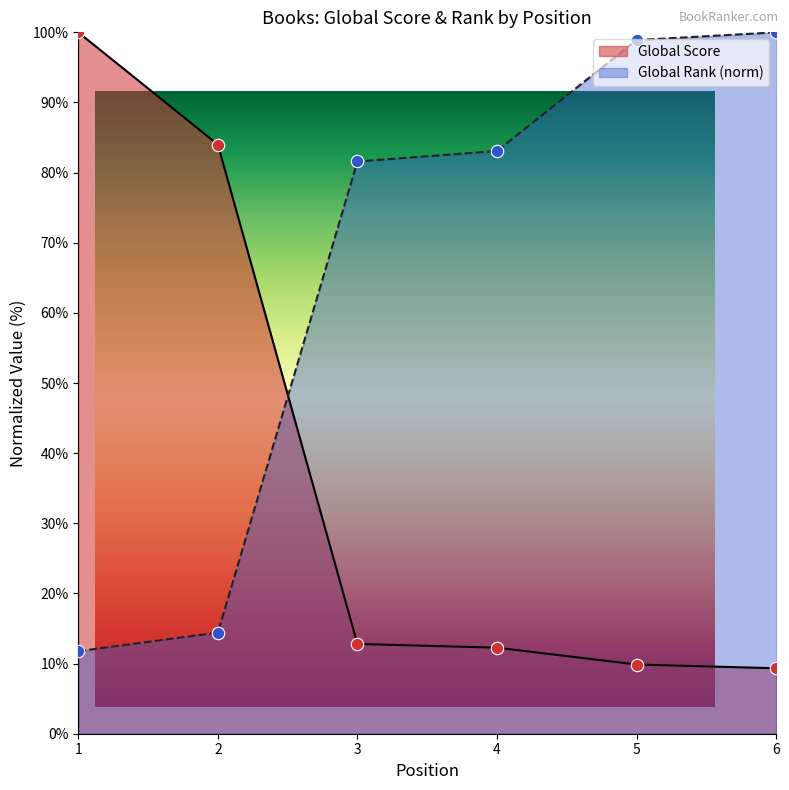

What are all the series names shown in the legend?

Global Score, Global Rank